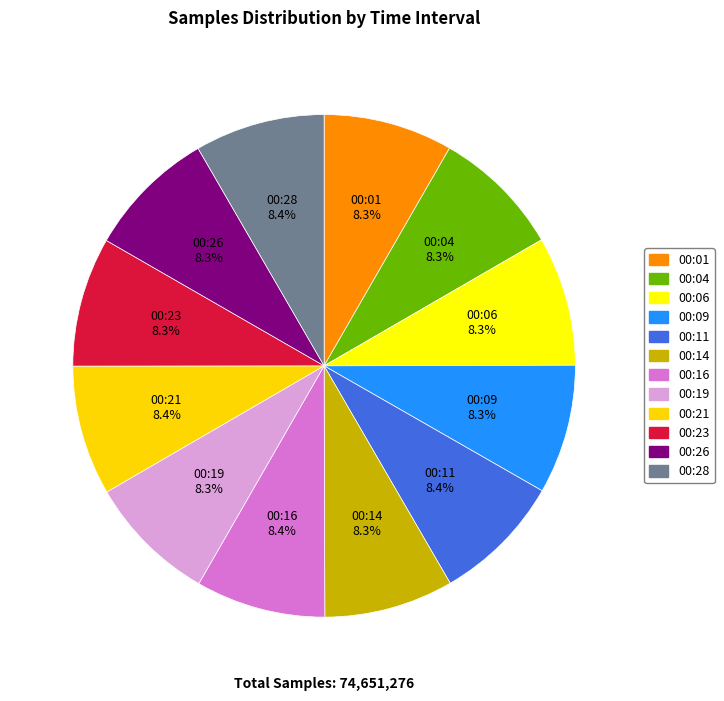

How many segments does this pie chart have?

12